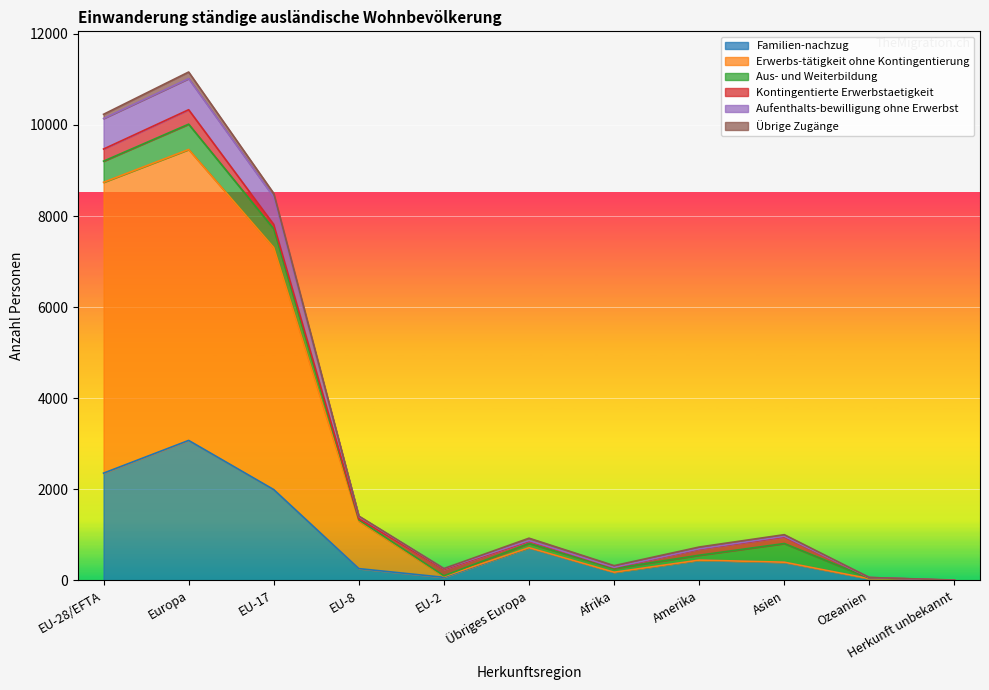

What is the maximum value for Familien-nachzug?

3074